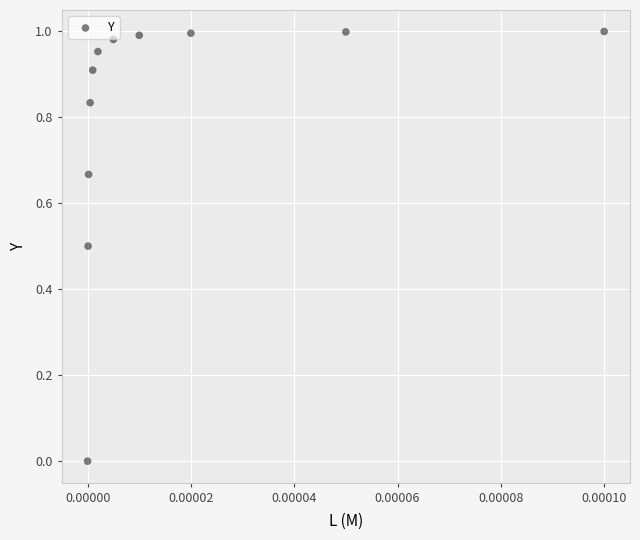

How many data points are displayed?

11